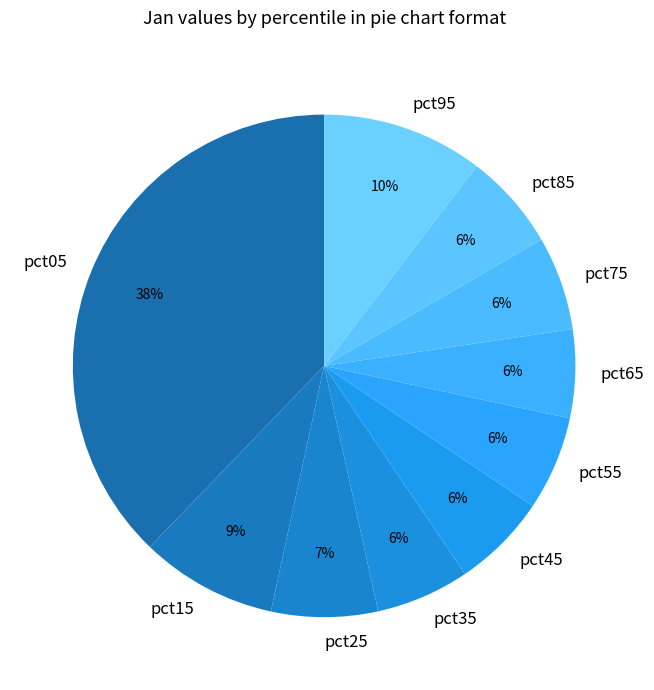

To the nearest percent, what percentage of the pie is pct95?

10%